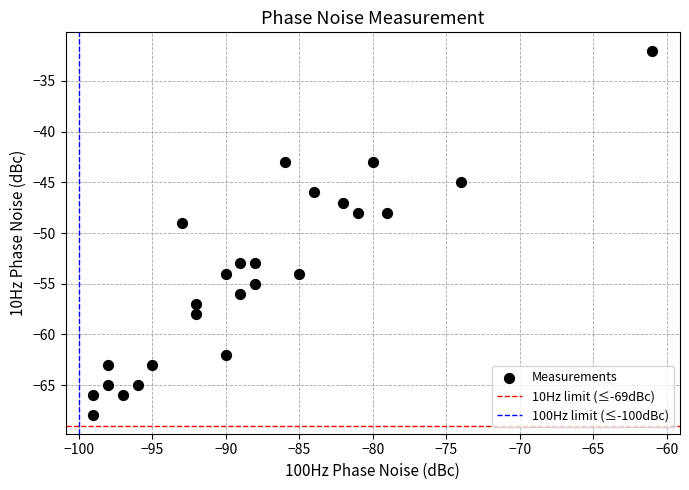

What is the range of Y values (max minus min)?

36